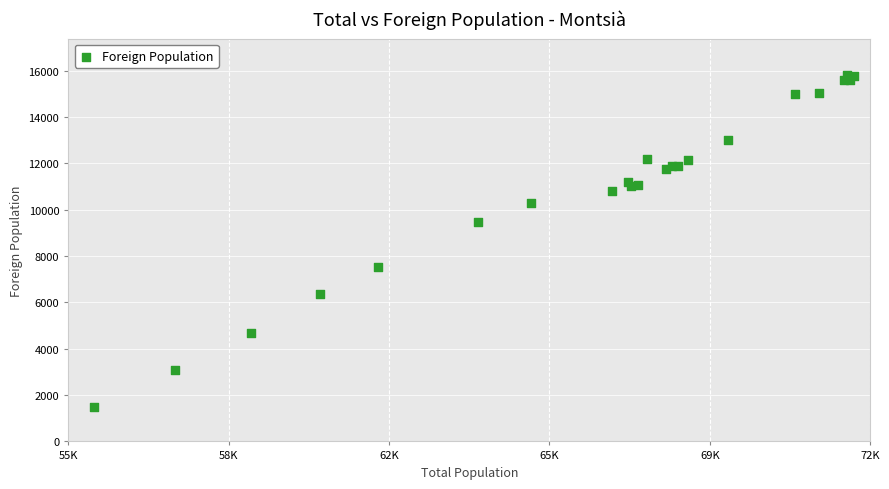

What Y value in the scatter plot is closest to 8652?

9472